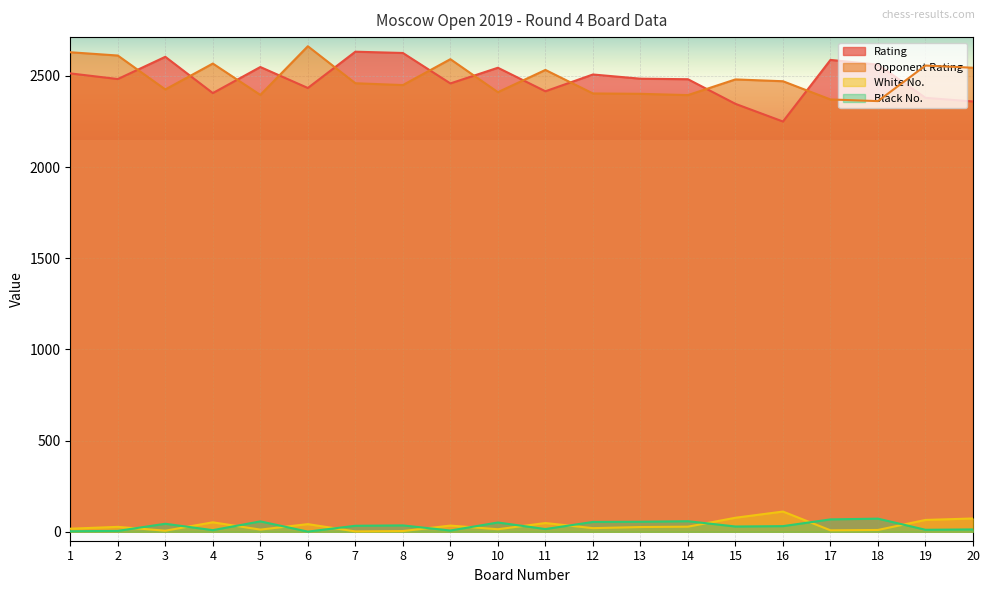

True or false: Black No. has more than 1 interior local peaks.

True